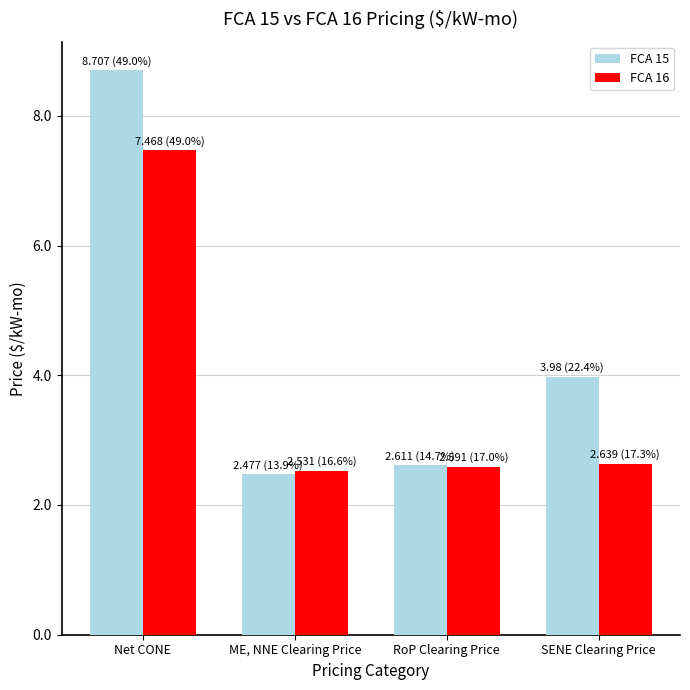

How many data points does each series have?

4